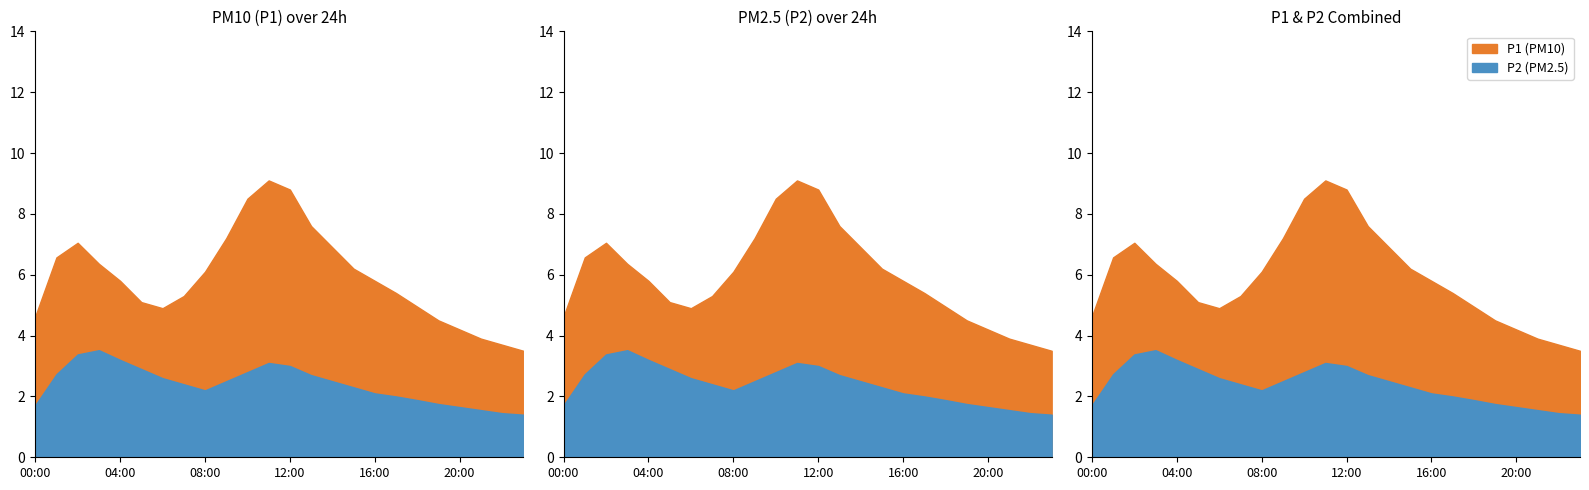

True or false: P1 has a value of 6.1 at 08:00.

True